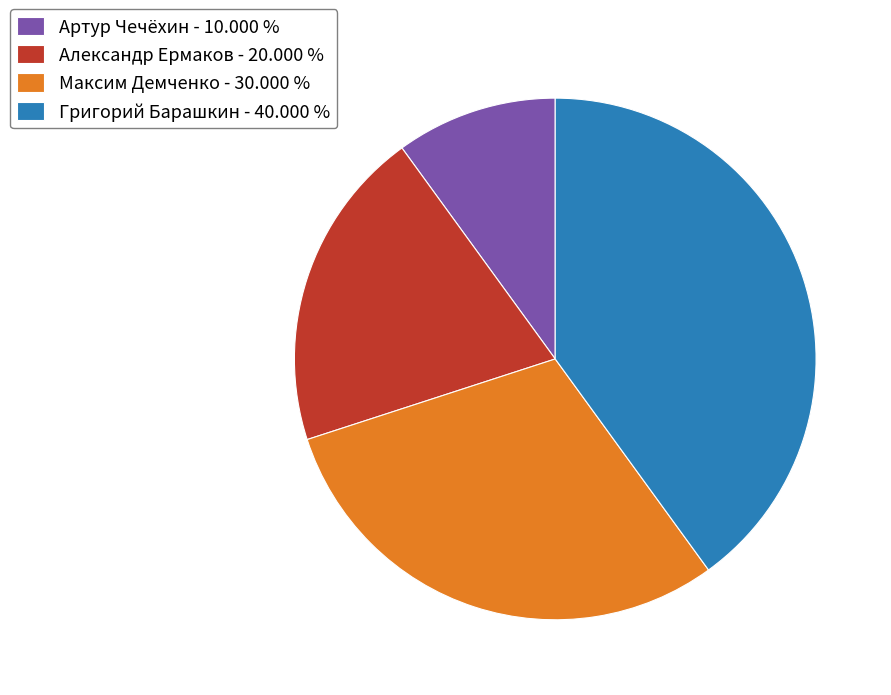

Does Максим Демченко account for over 50% of the chart?

No